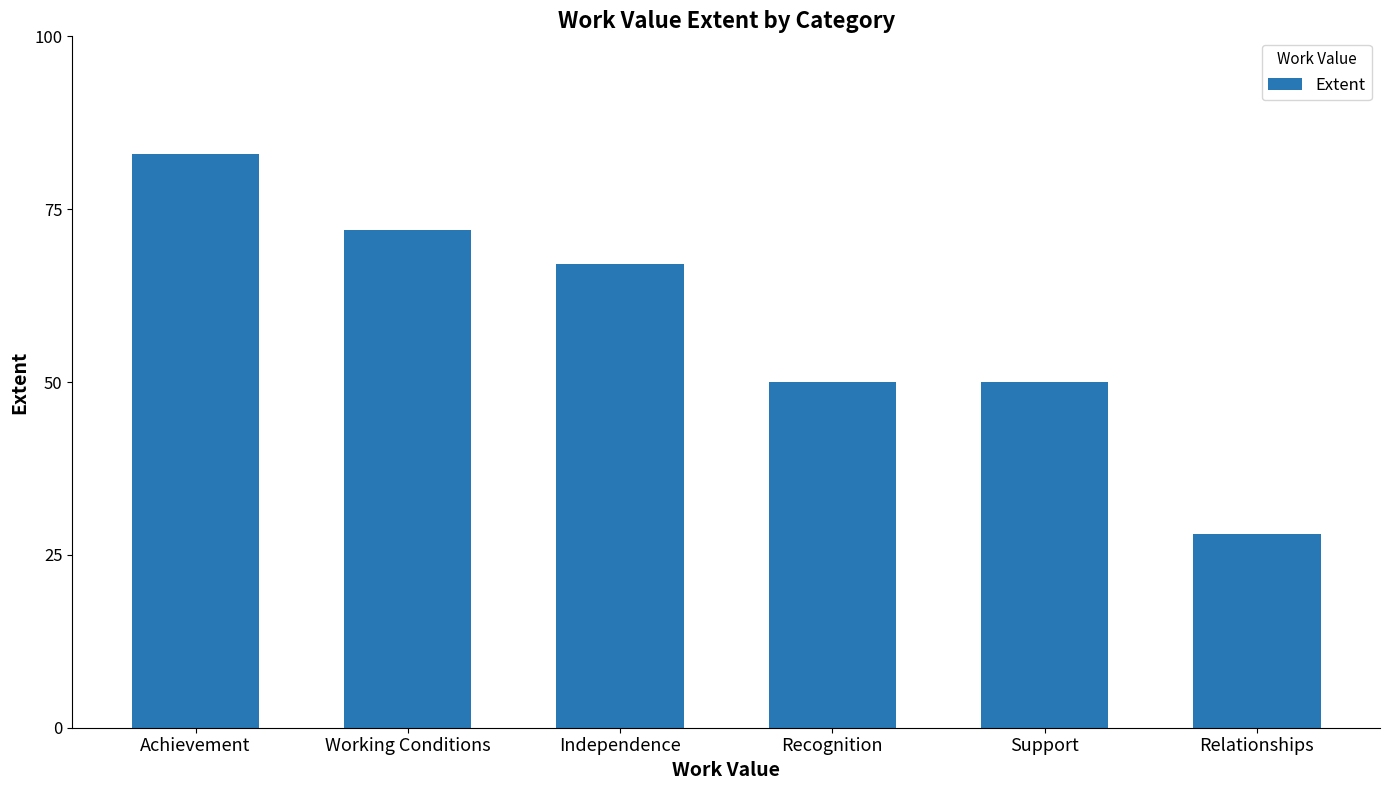

What is the label of the 5th bar from the right?

Working Conditions